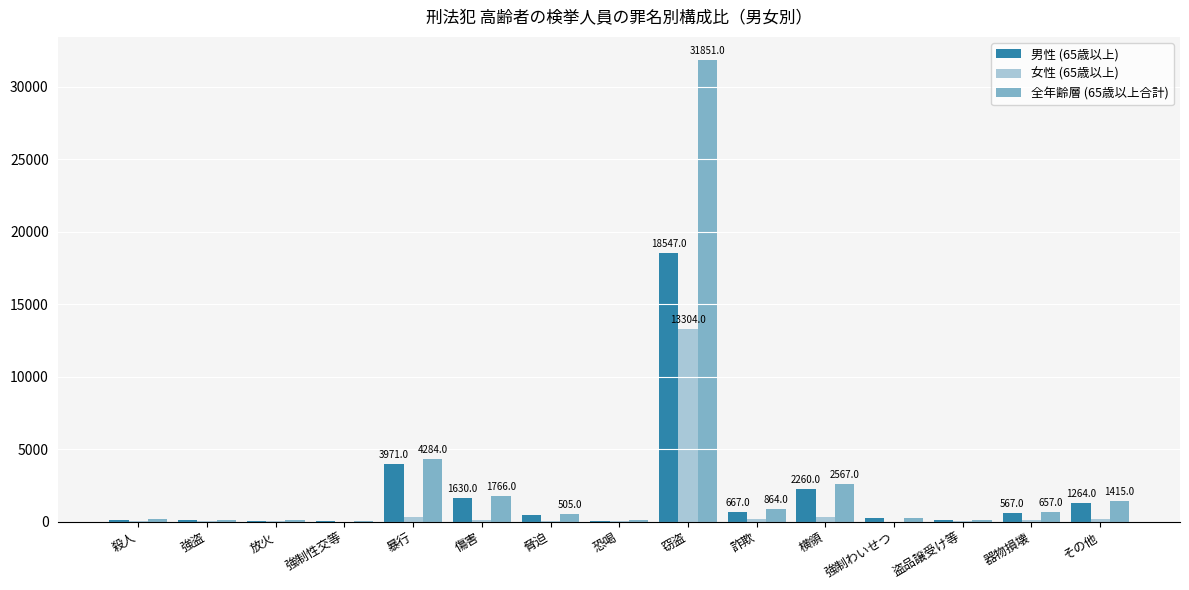

What is the sum of all 女性 (65歳以上) values?

14613